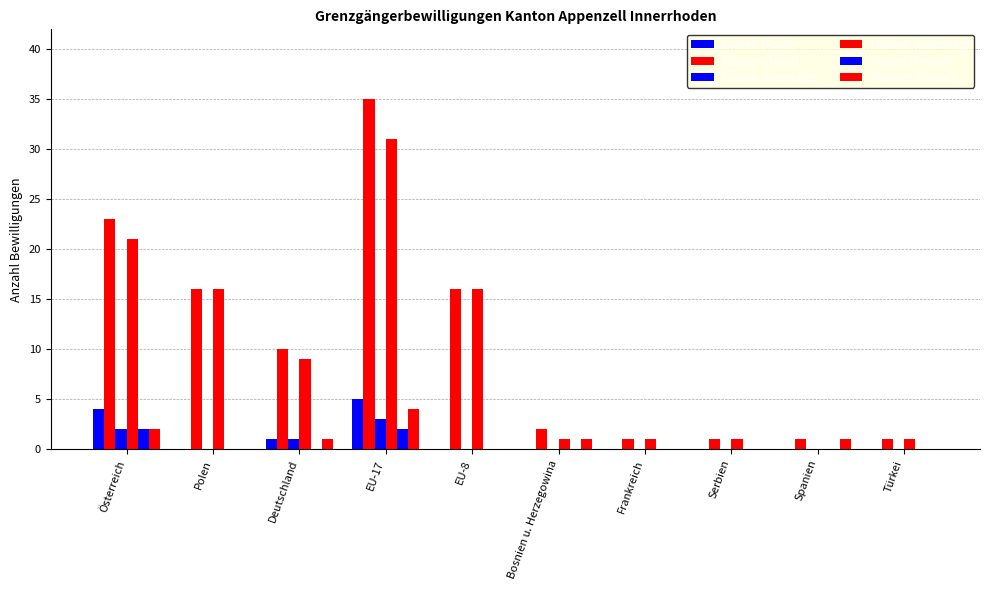

Between Polen and Frankreich, which series saw the biggest shift?

Männer (Total)